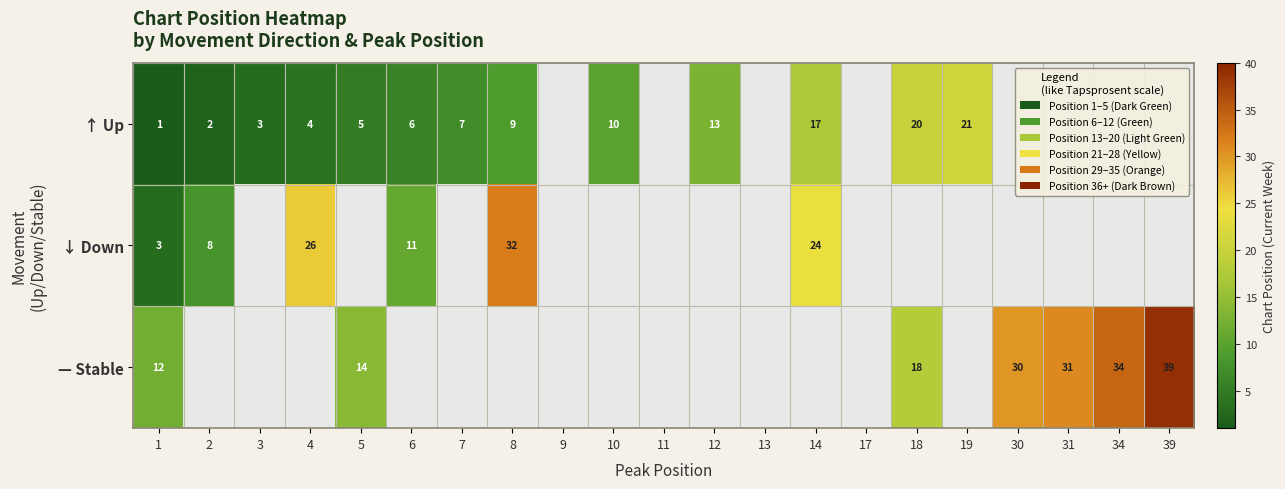

What is the spread (max minus min) of values at 1?

11